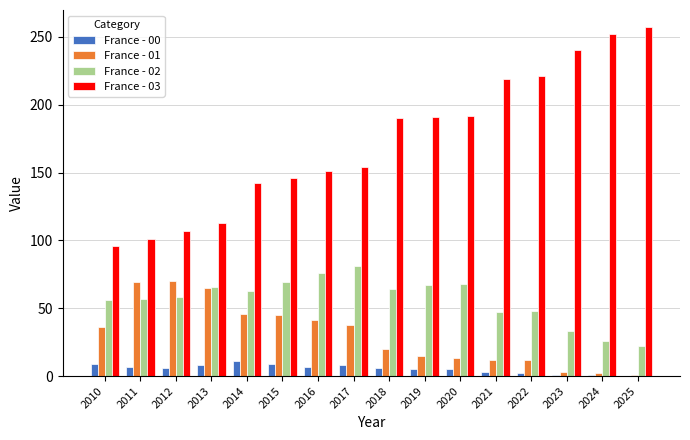

Is the value of France - 03 at 2014 greater than the value of France - 01 at 2010?

Yes